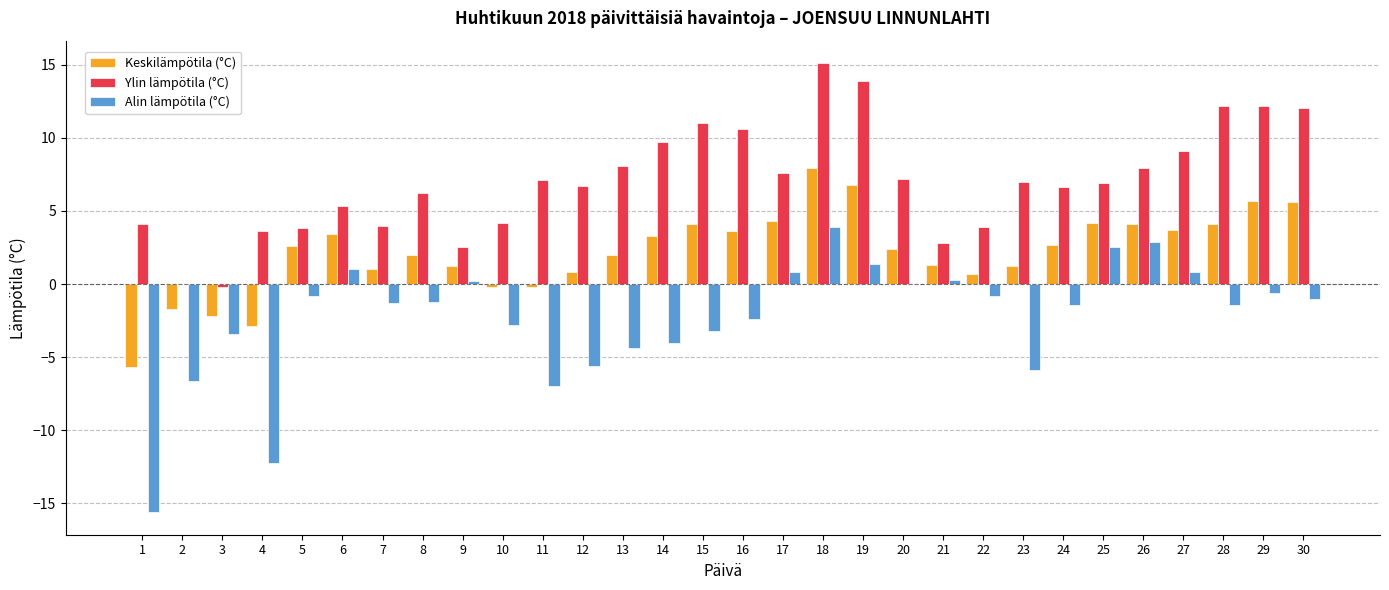

At which category does the chart reach its peak across all series?

18